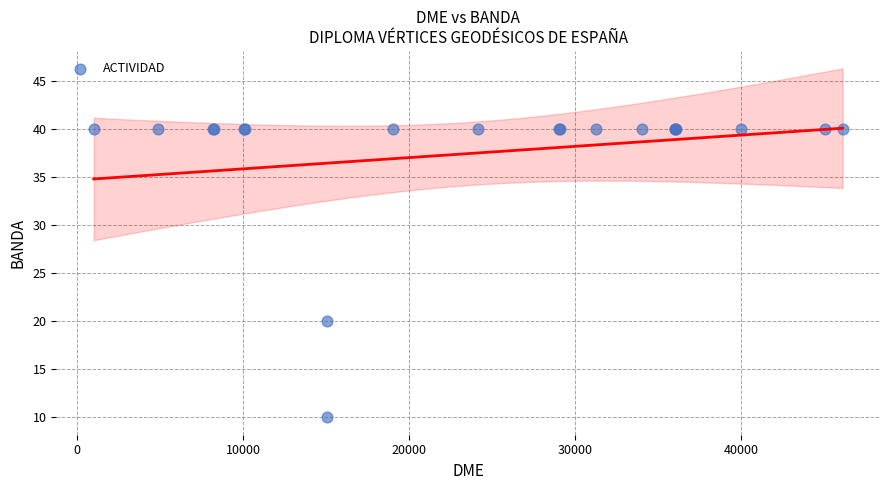

What Y value in the scatter plot is closest to 25?

20